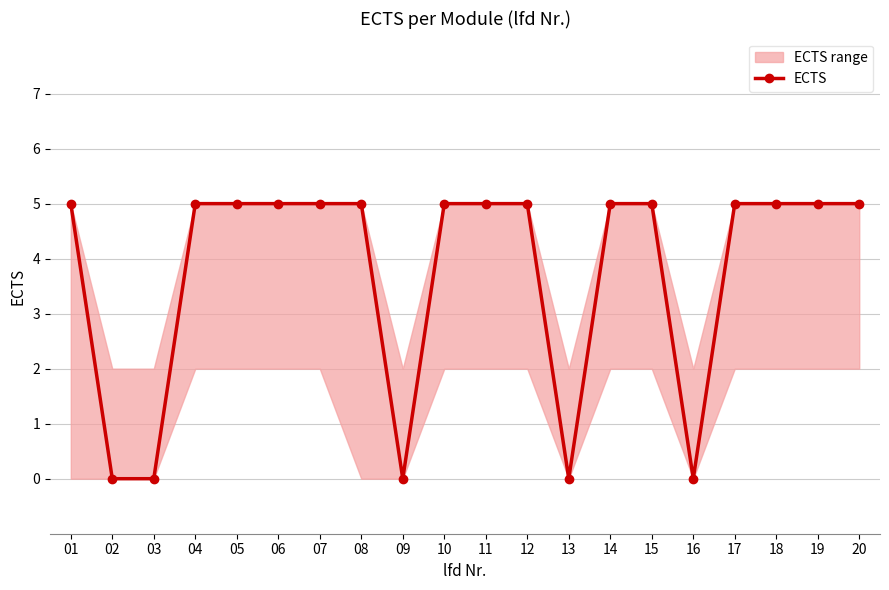

At which category does the data reach its first local valley?

09